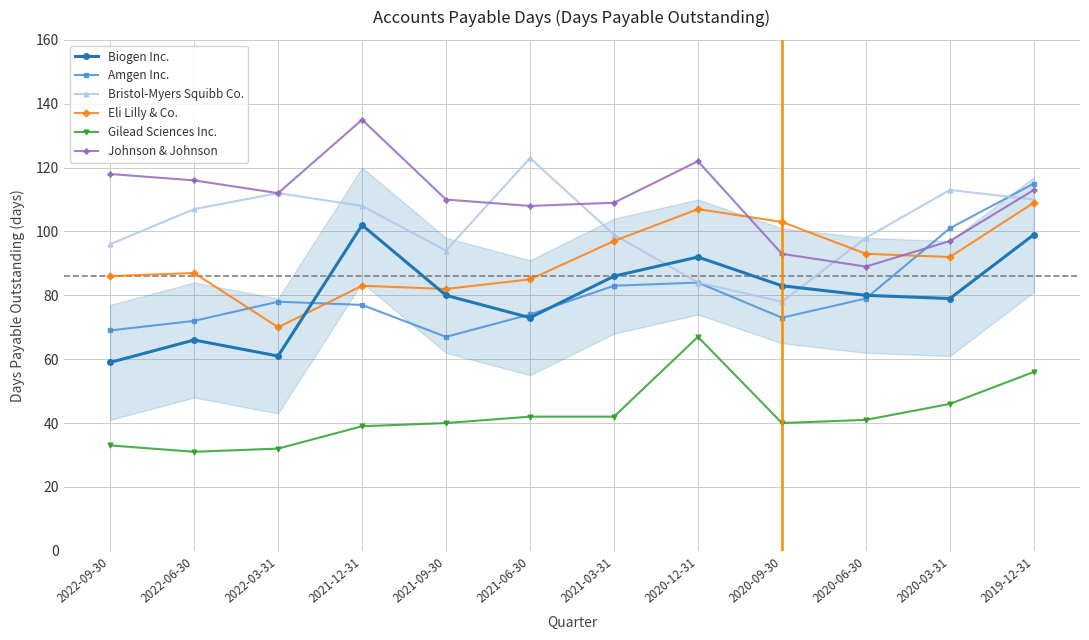

What is the difference between the highest and lowest values at 2021-09-30?

70